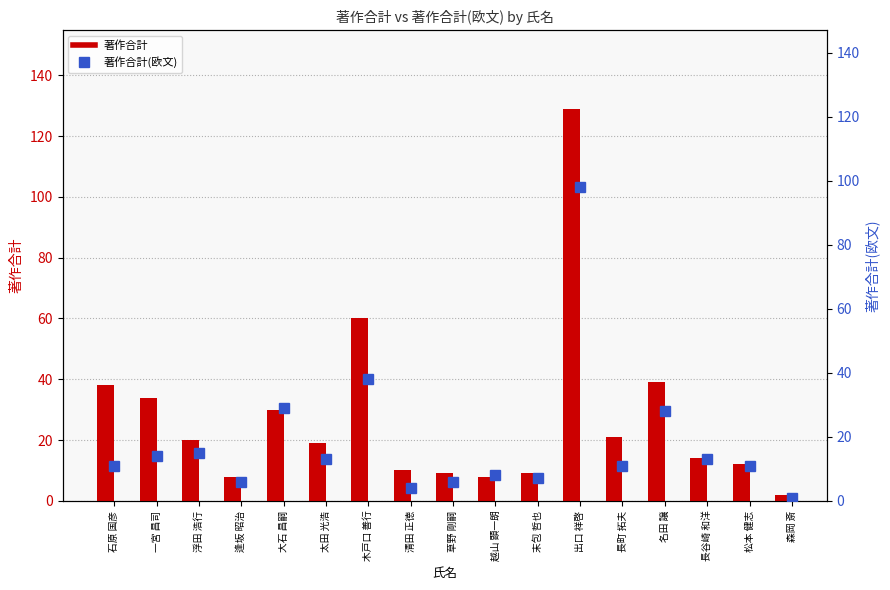

Which series has the largest total across all categories?

著作合計